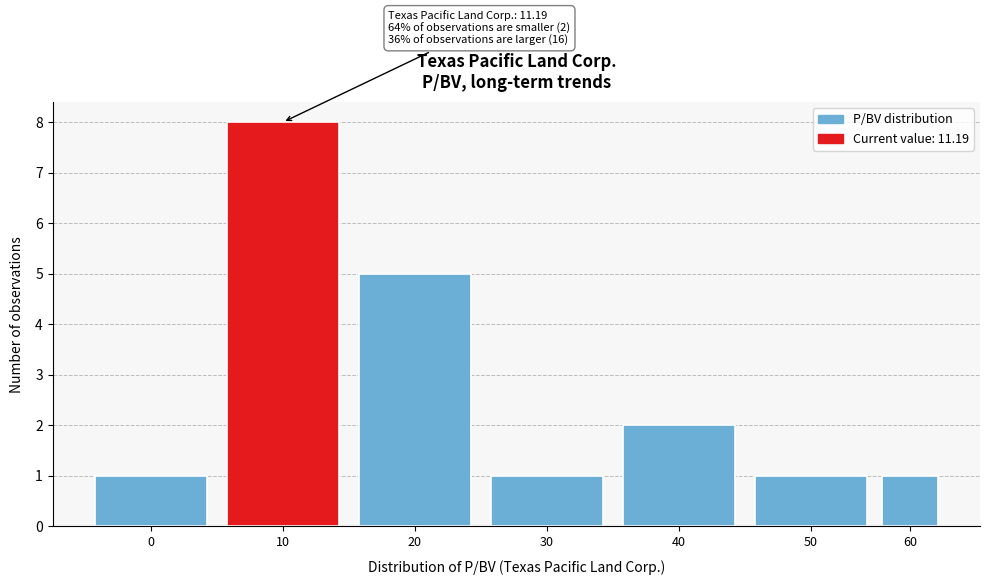

Reading left to right, transcribe all the data shown in this chart.

1	8	5	1	2	1	1